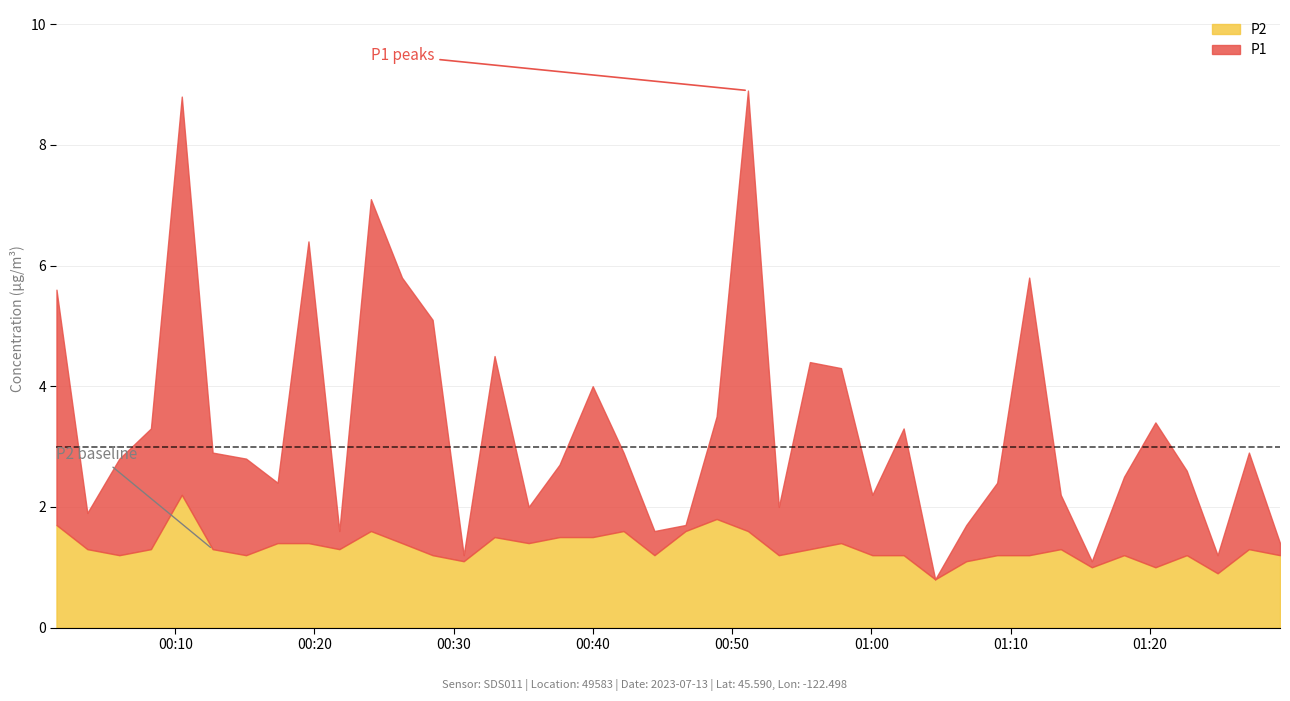

Which series has the widest spread of values?

P1